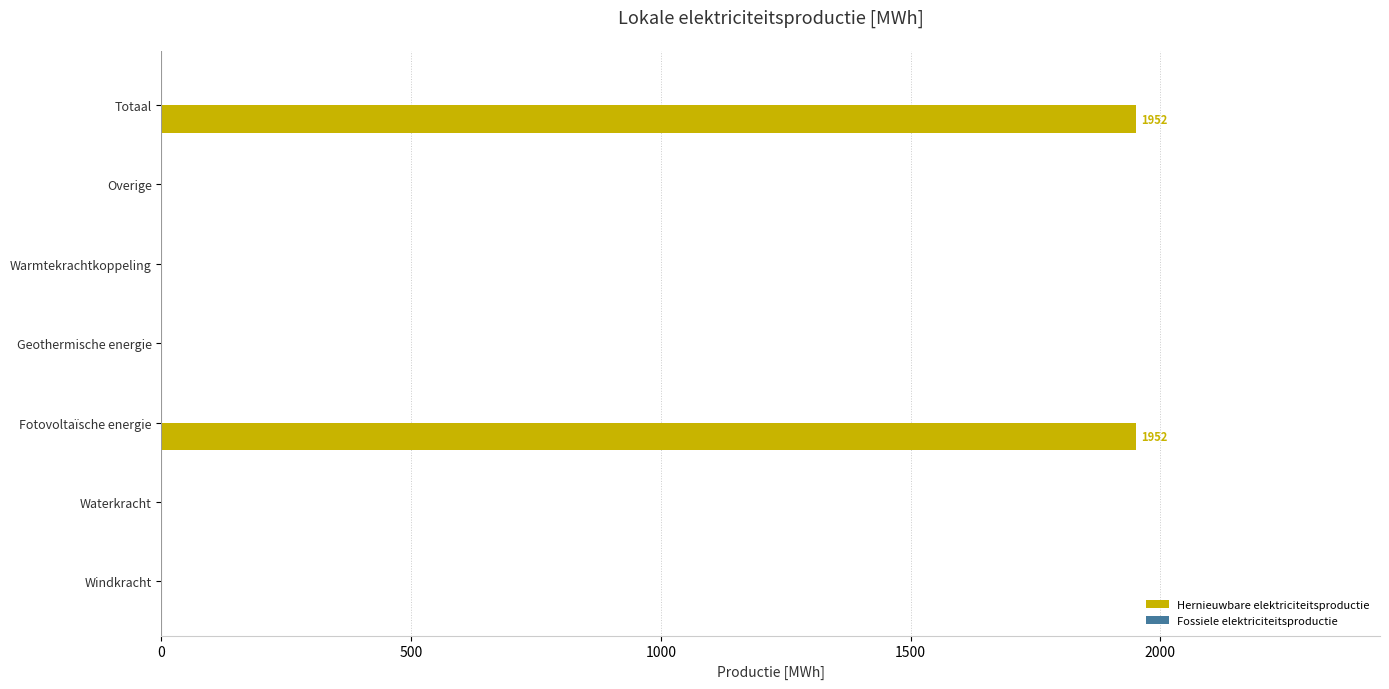

Reading bottom to top, transcribe all the data shown in this chart.

Windkracht=0.0	Waterkracht=0.0	Fotovoltaïsche energie=1951.7	Geothermische energie=0.0	Warmtekrachtkoppeling=0.0	Overige=0.0	Totaal=1951.7